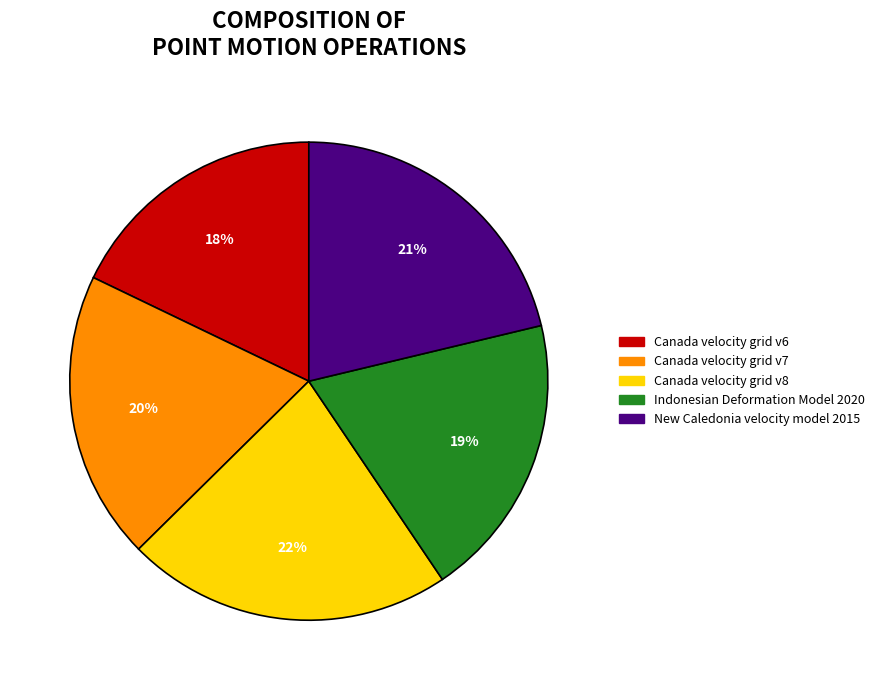

Combined, do Canada velocity grid v7 and Indonesian Deformation Model 2020 account for over 50%?

No